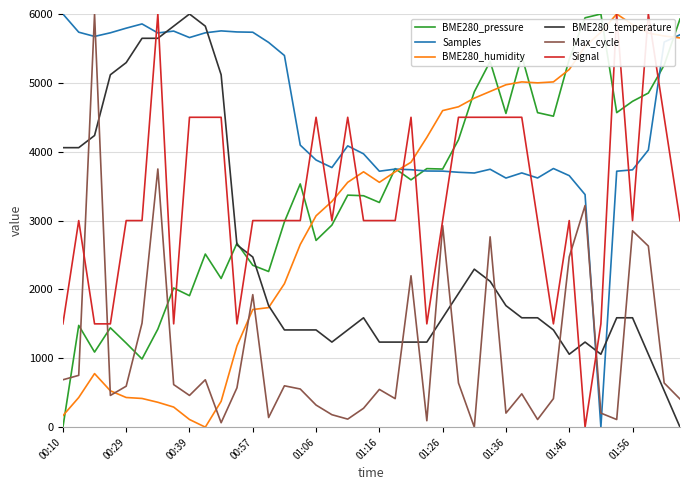

What is the highest value of the BME280_temperature series?

6000.0